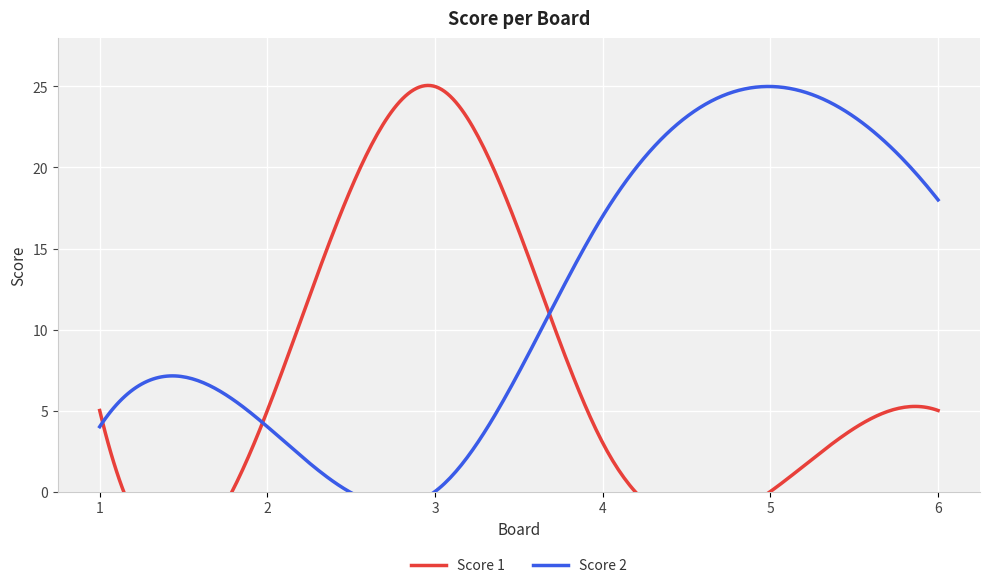

Reading left to right, what are all the values shown in this chart?

Score 1: 1=5	2=5	3=25	4=3	5=0	6=5
Score 2: 1=4	2=4	3=0	4=17	5=25	6=18